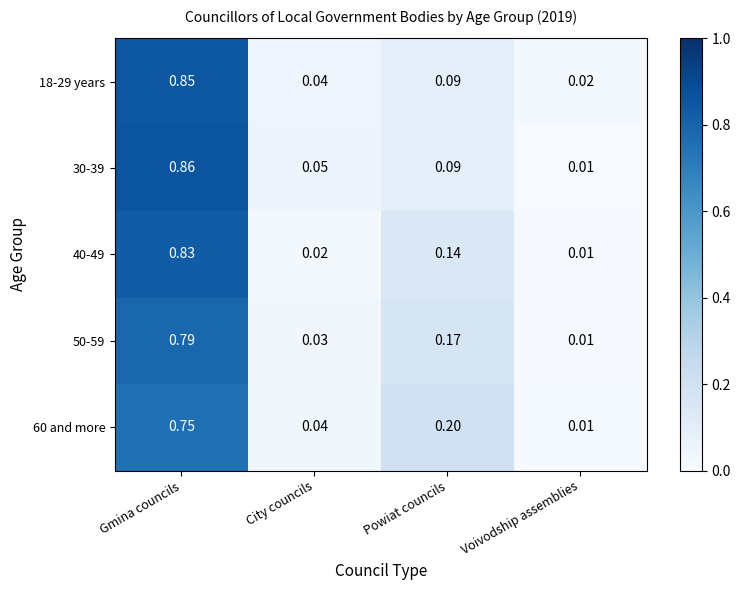

Is the value of 30-39 at Voivodship assemblies greater than the value of 40-49 at Gmina councils?

No